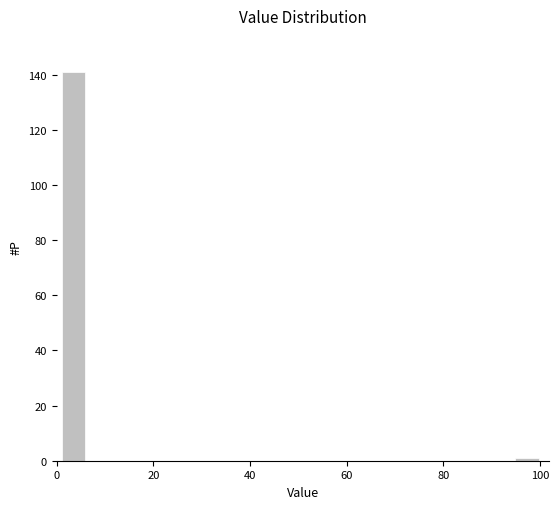

Around what value on the x-axis is the tallest bar? Give the approximate position of its centre, as read against the axis.

4